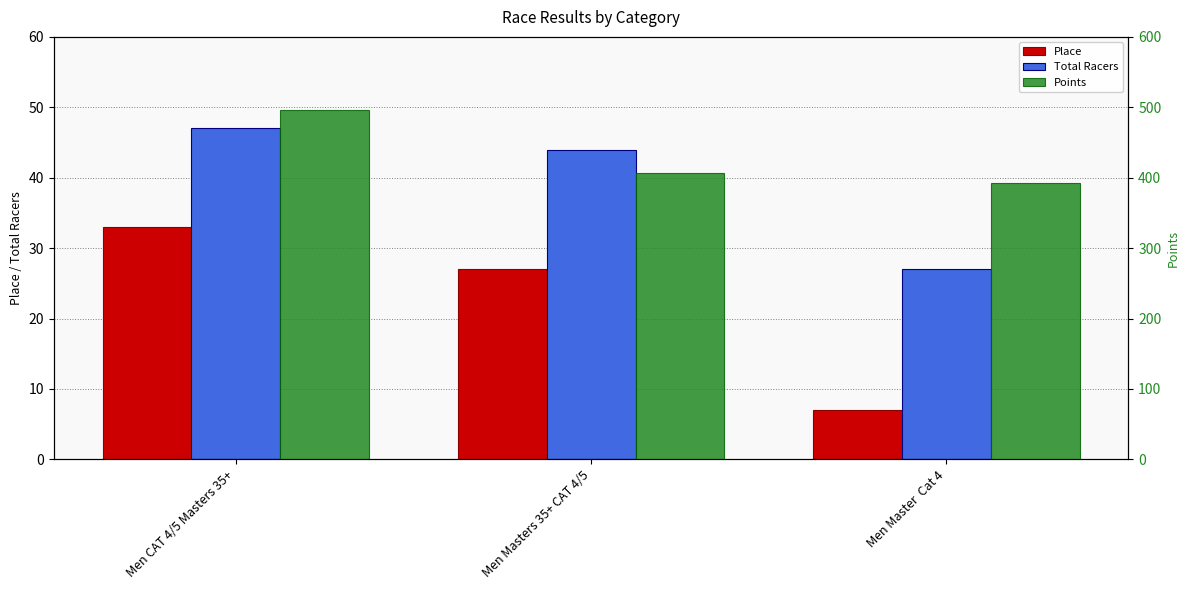

Read the Total Racers value at Men CAT 4/5 Masters 35+.

47.0